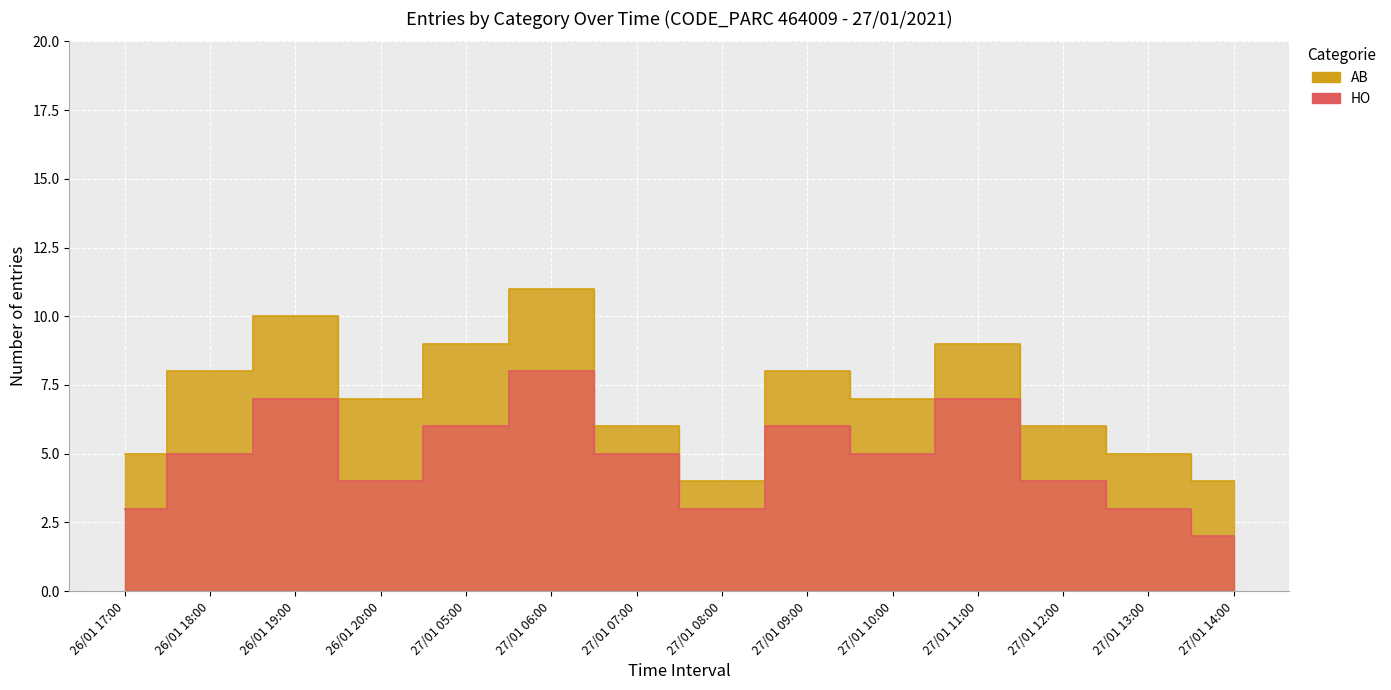

What is the maximum value for AB?

11